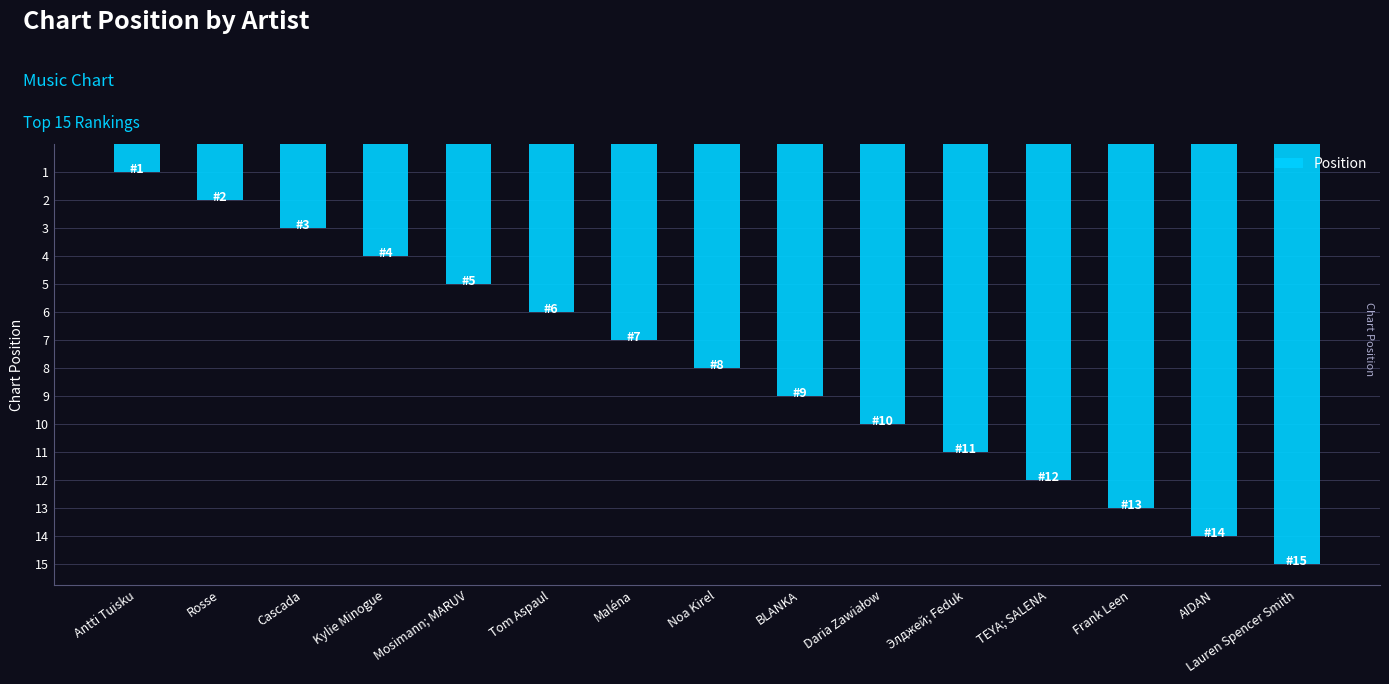

At which label is the value closest to 8?

Noa Kirel